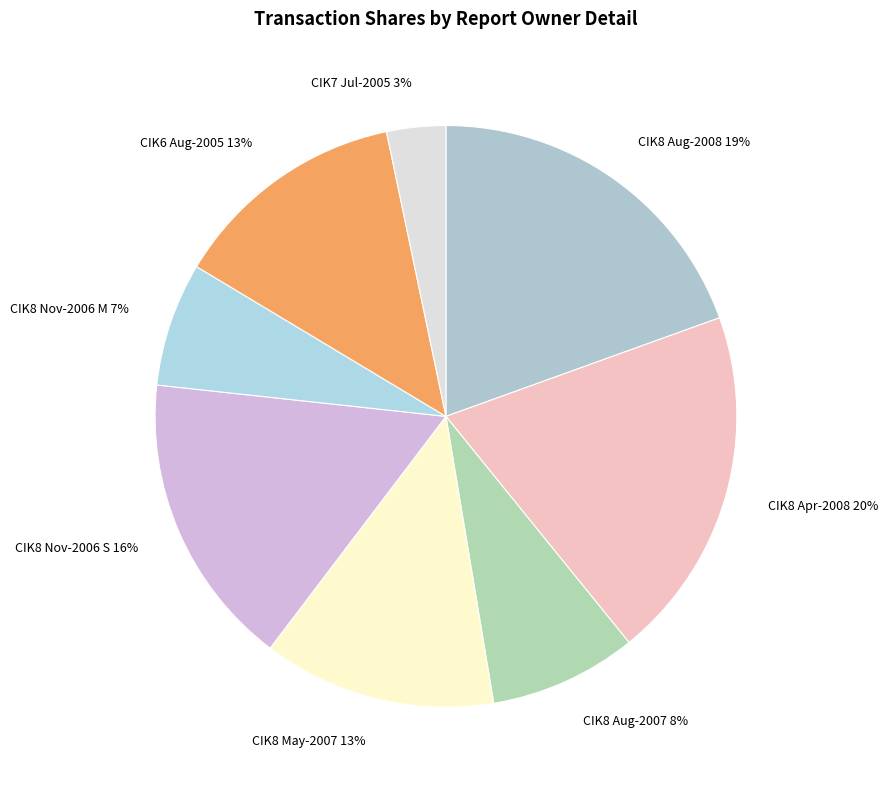

Count the number of slices in the pie.

8